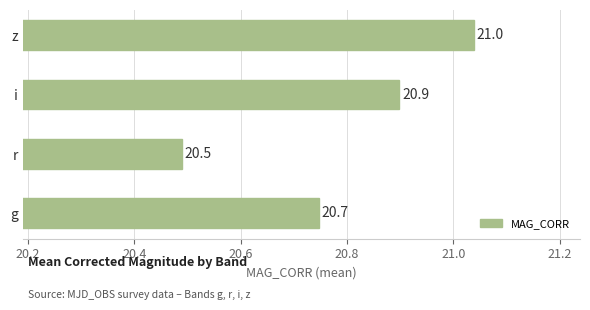

Which has a higher value, g or z?

z